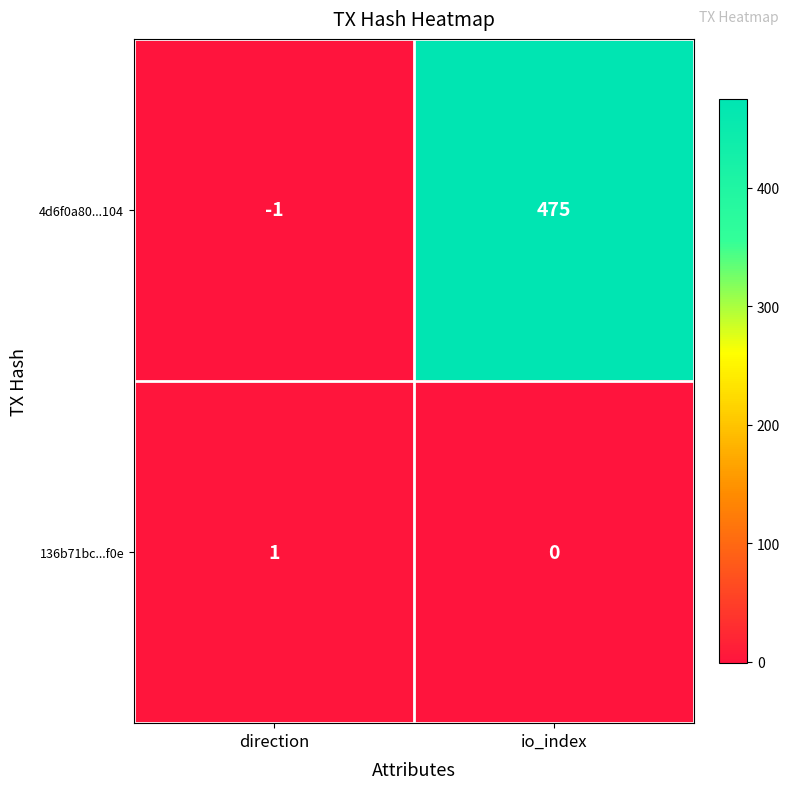

Which series changed the most between direction and io_index?

4d6f0a80...104